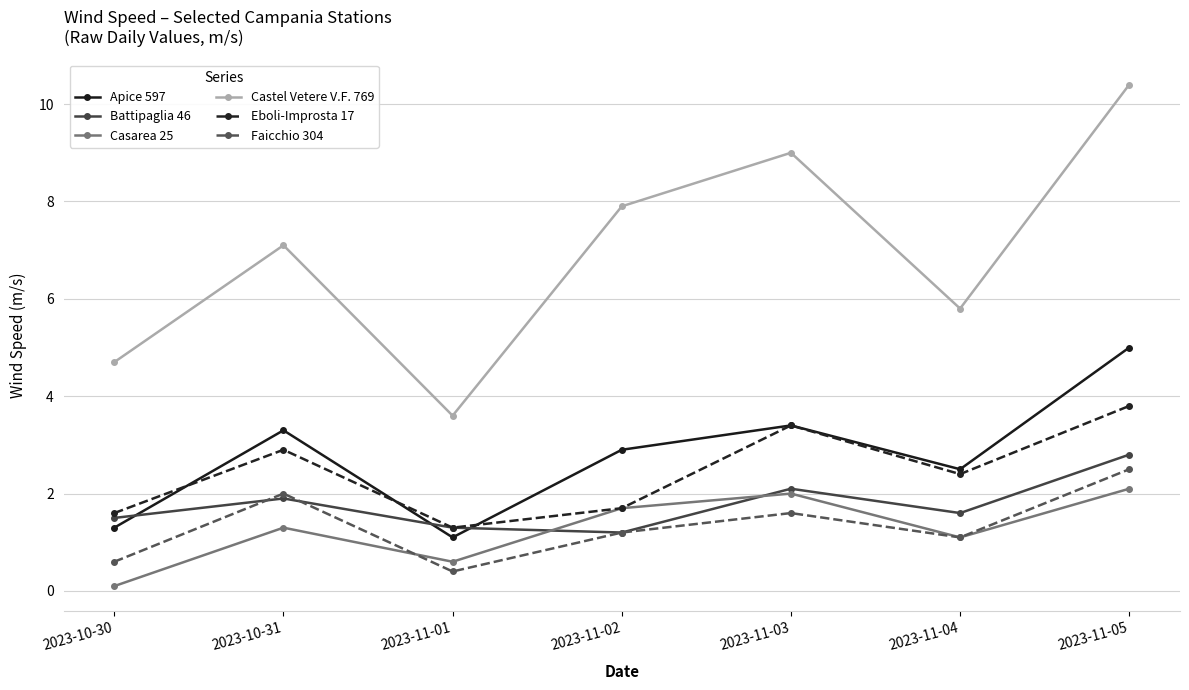

How many interior local peaks does the Faicchio 304 series have?

2